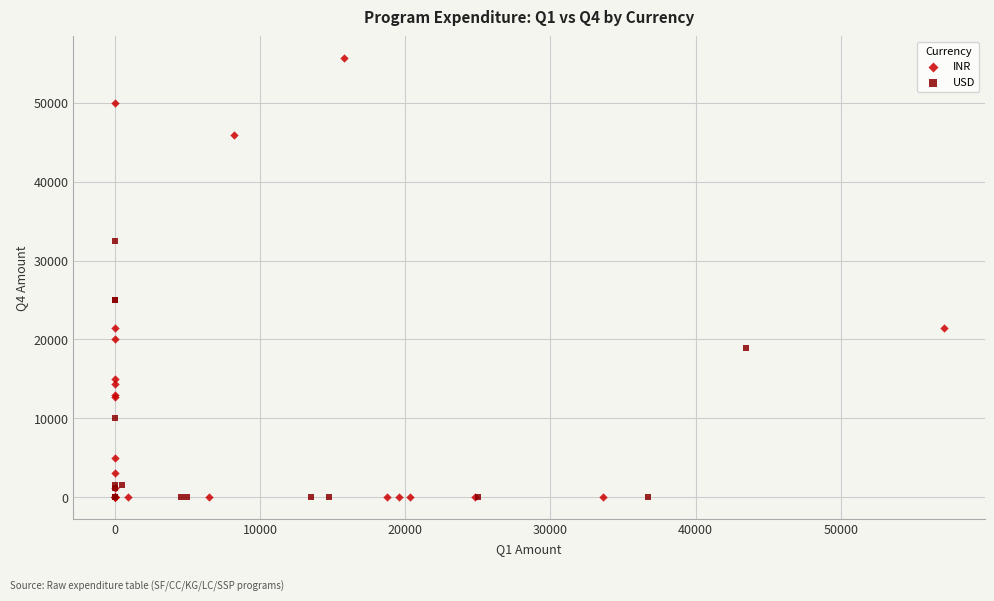

What are all the series names shown in the legend?

INR, USD